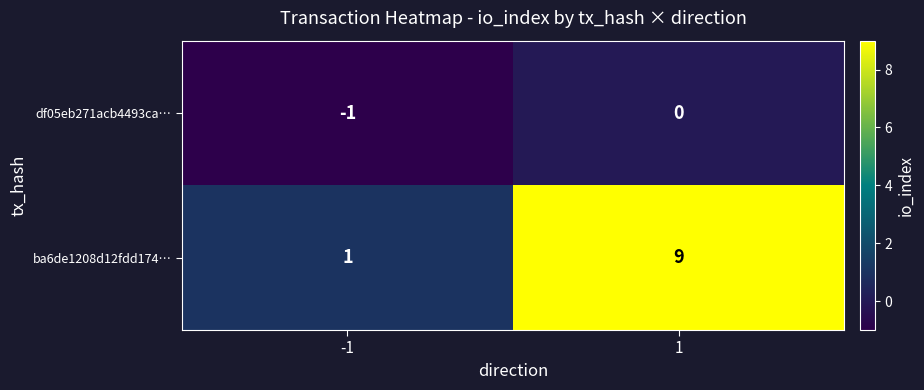

Reading left to right, list all the values displayed in this chart.

df05eb271acb4493ca…: -1	0
ba6de1208d12fdd174…: 1	9